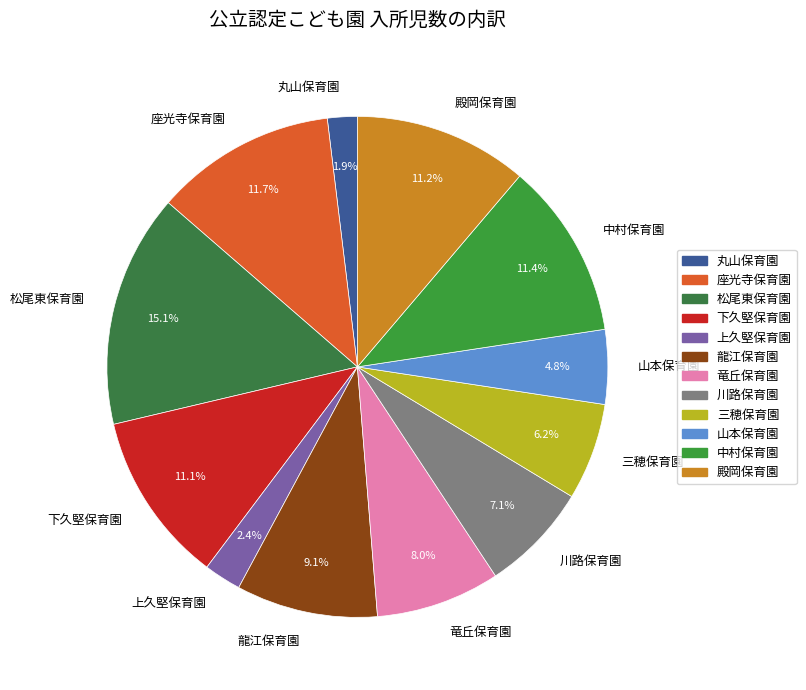

What is the largest slice in the pie chart?

松尾東保育園